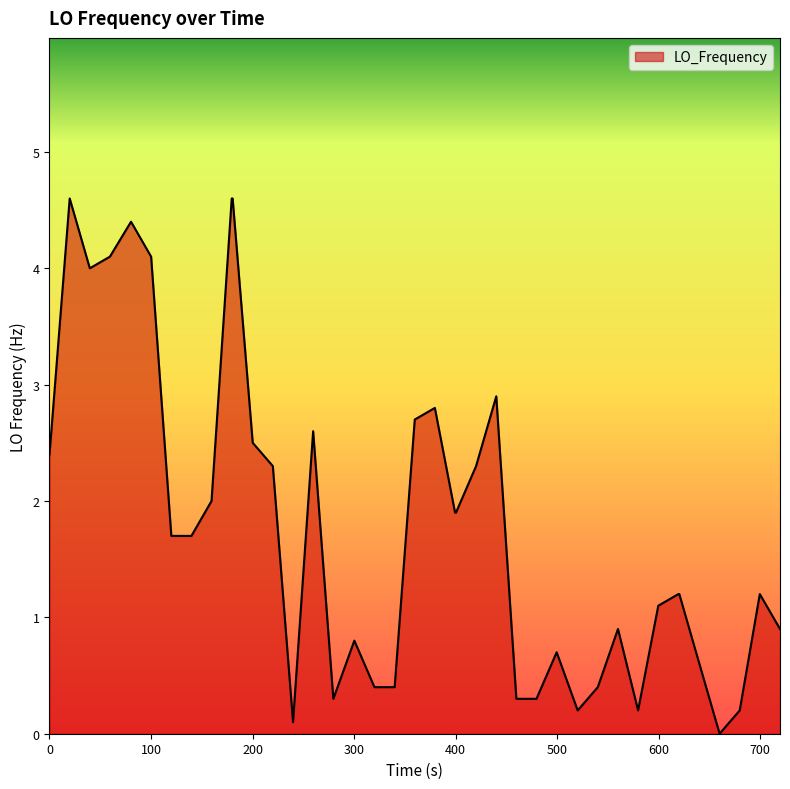

What is the difference between the second highest and second lowest values?

4.5